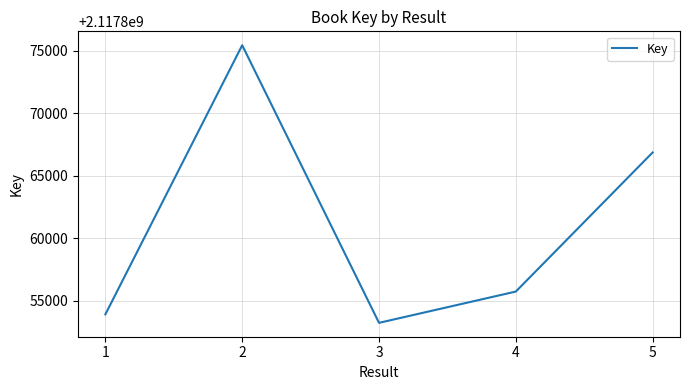

At which category does the data reach its first local peak?

2